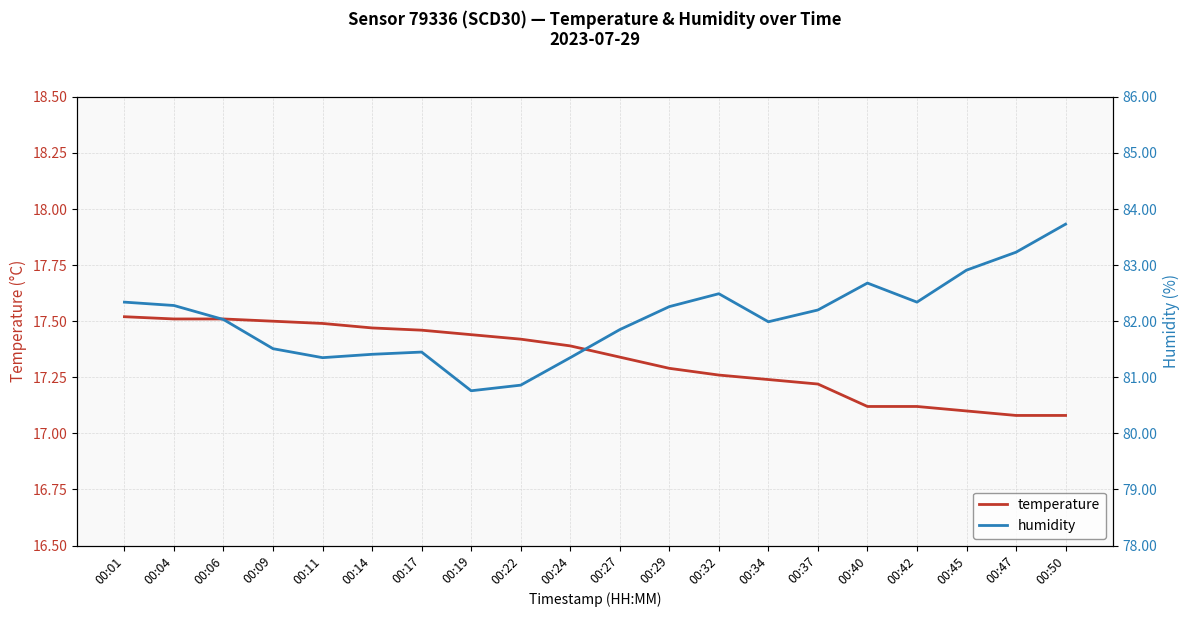

What is the sum of the temperature values at 00:19 and 00:24?

34.8